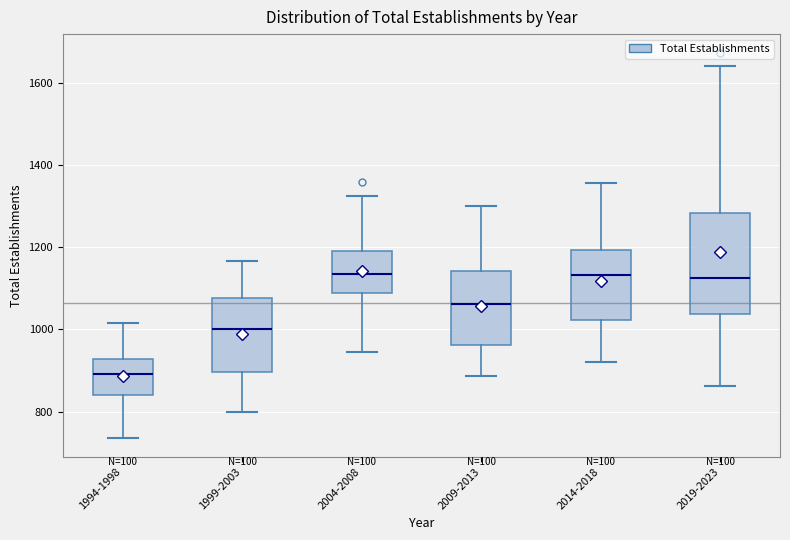

Reading left to right, transcribe this box plot: for each box, give where its median line is, the range the box spans, and where its two whiskers end, as read against the y-axis. The values are not printed on the chart, so give them approximately, as read against the axis.

1994-1998: median 900, box 840 to 920, whiskers 740 to 1020
1999-2003: median 1000, box 900 to 1080, whiskers 800 to 1160
2004-2008: median 1140, box 1080 to 1200, whiskers 940 to 1320
2009-2013: median 1060, box 960 to 1140, whiskers 880 to 1300
2014-2018: median 1140, box 1020 to 1200, whiskers 920 to 1360
2019-2023: median 1120, box 1040 to 1280, whiskers 860 to 1640